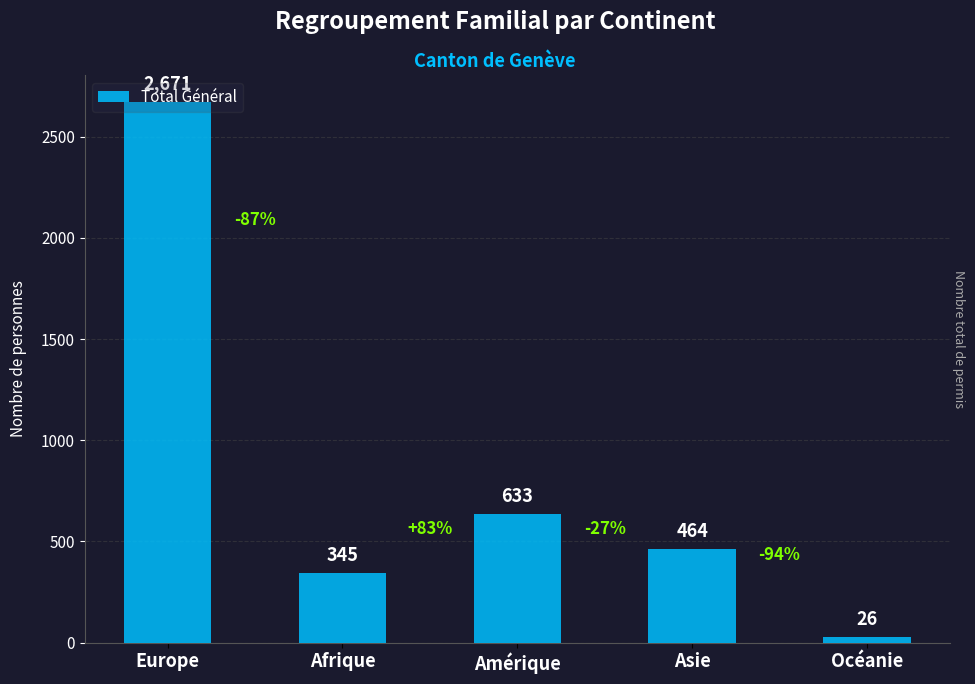

What is the sum of all values?

4139